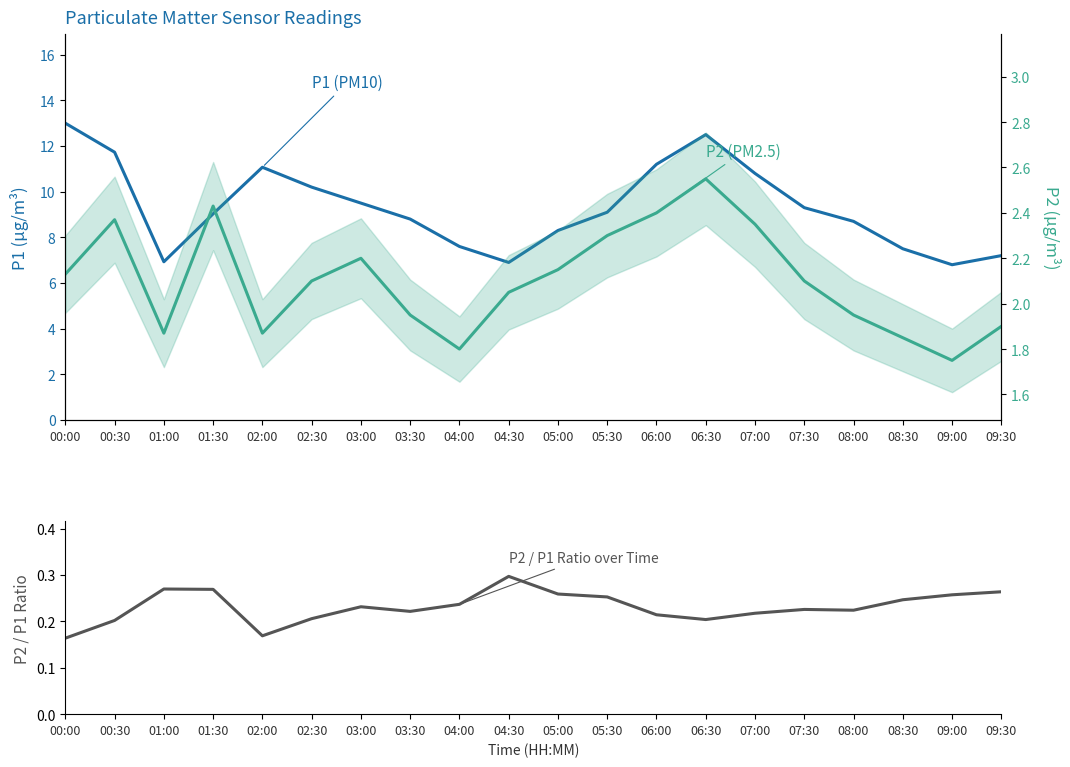

Count the P2/P1 Ratio values in the range 0 to 1.

20